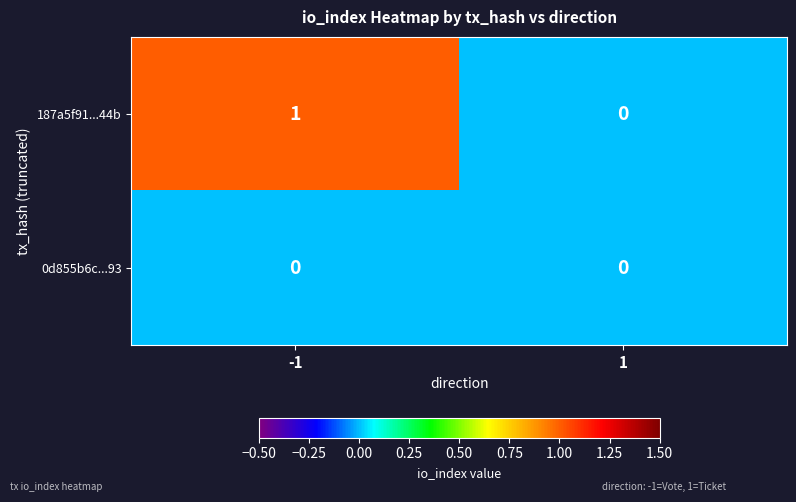

Count the number of categories in the chart.

2